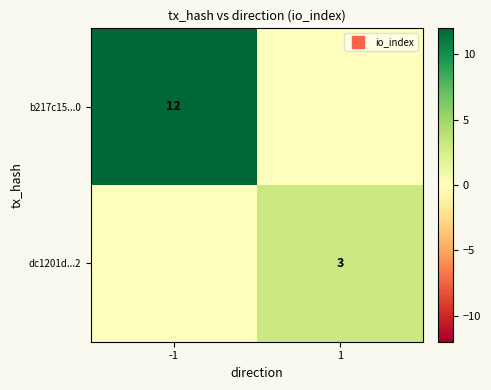

Count the dc1201d...2 values in the range 0 to 3.

2